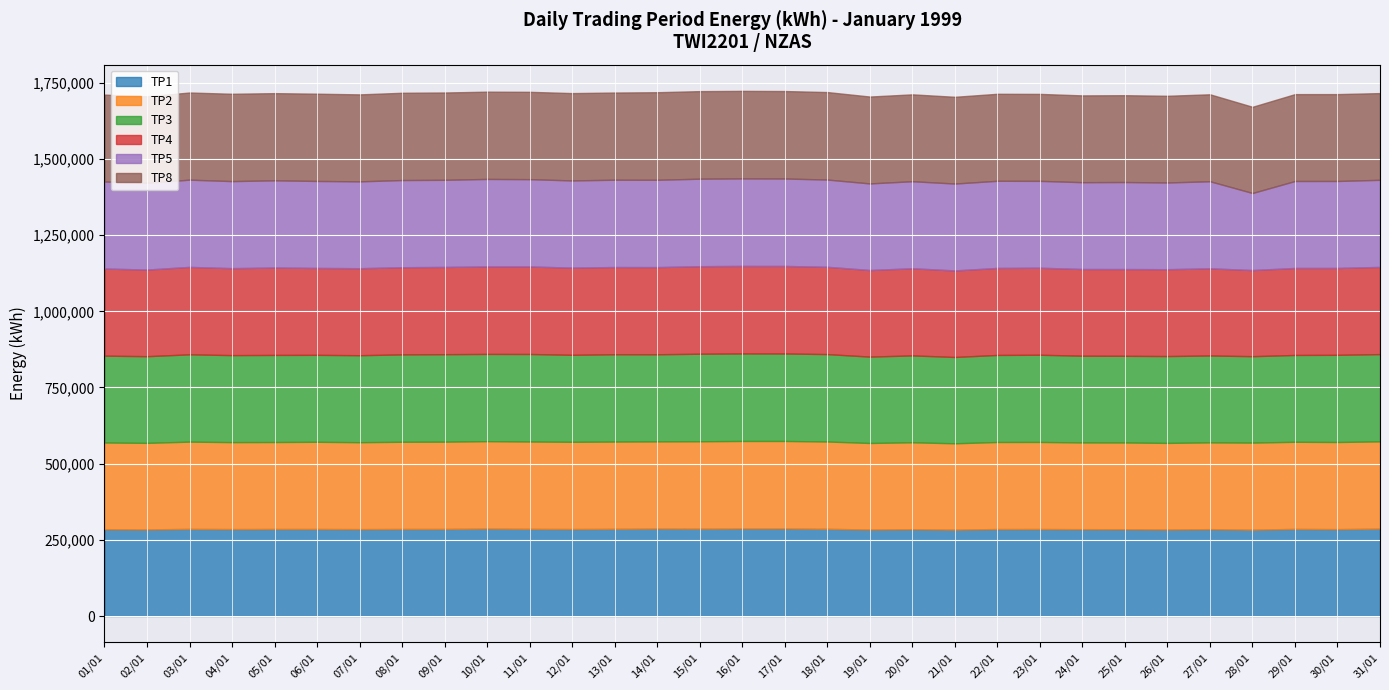

How many lines are shown in the chart?

6